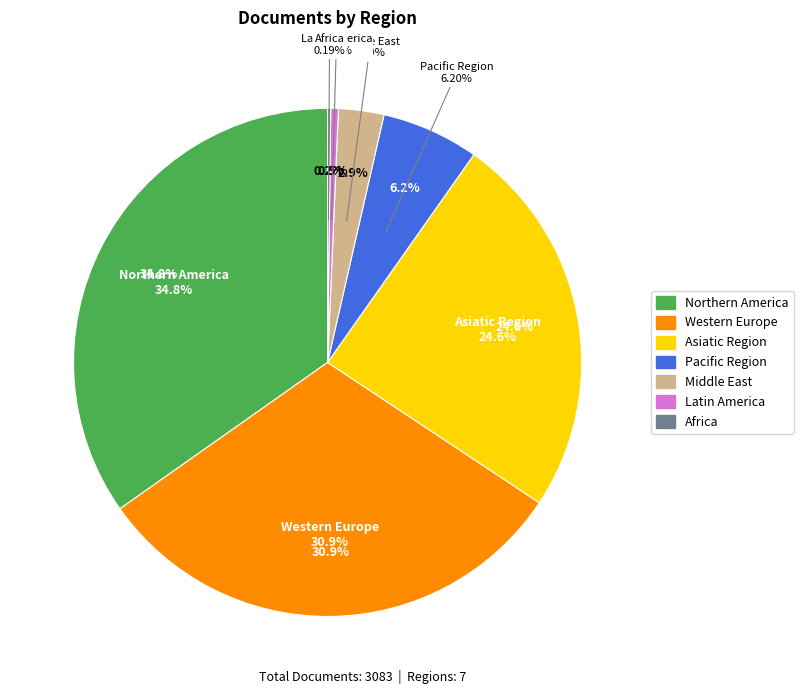

How many segments does this pie chart have?

7